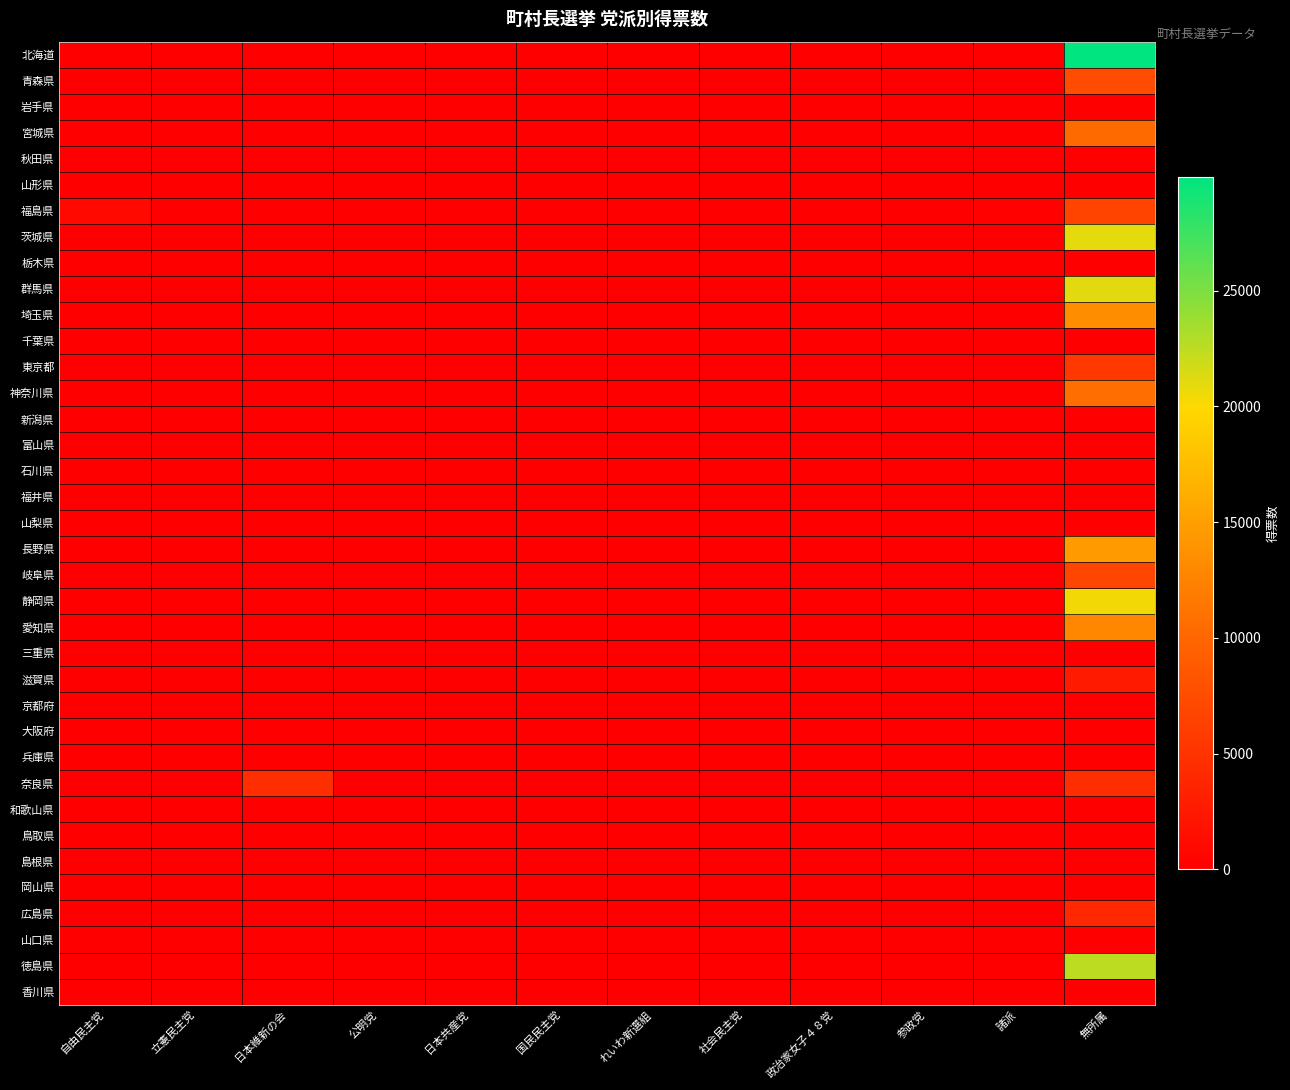

Which series changed the most between 国民民主党 and 社会民主党?

北海道